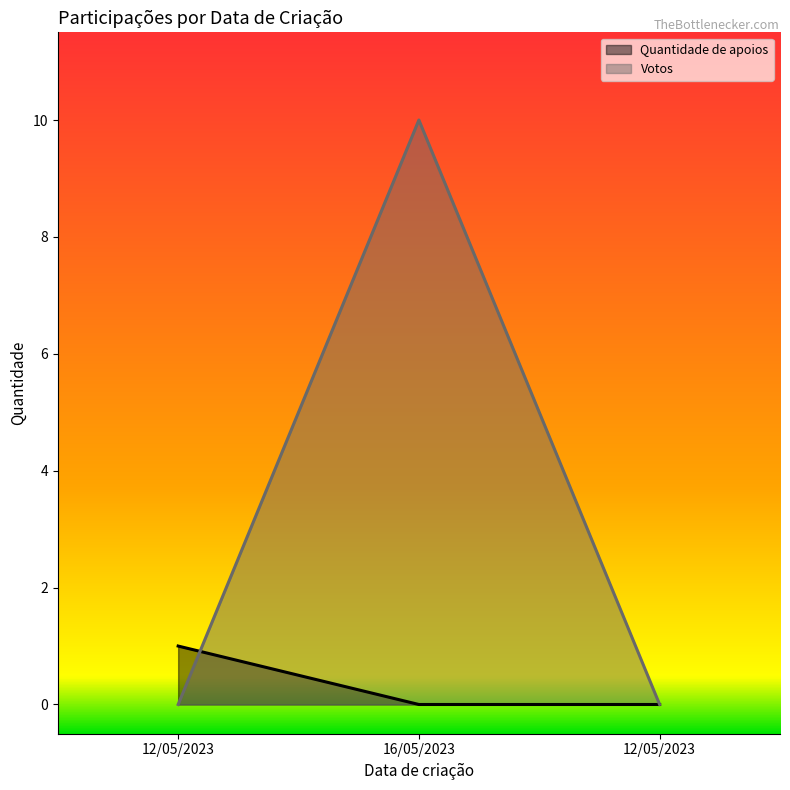

Reading left to right, list all the values displayed in this chart.

Quantidade de apoios: 1	0	0
Votos: 0	10	0